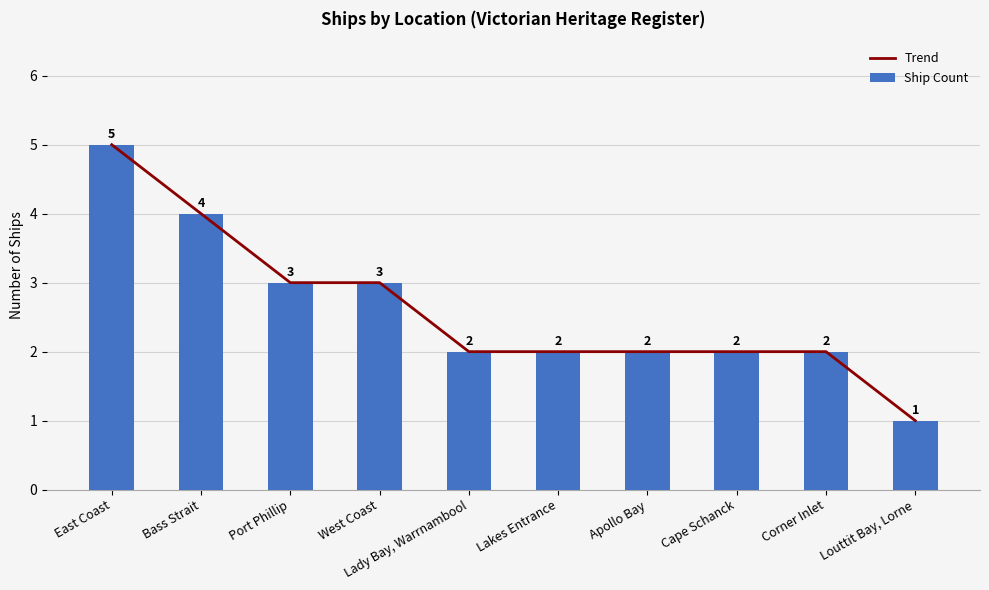

Is the value of Ship Count at Louttit Bay, Lorne greater than the value of Trend at Corner Inlet?

No